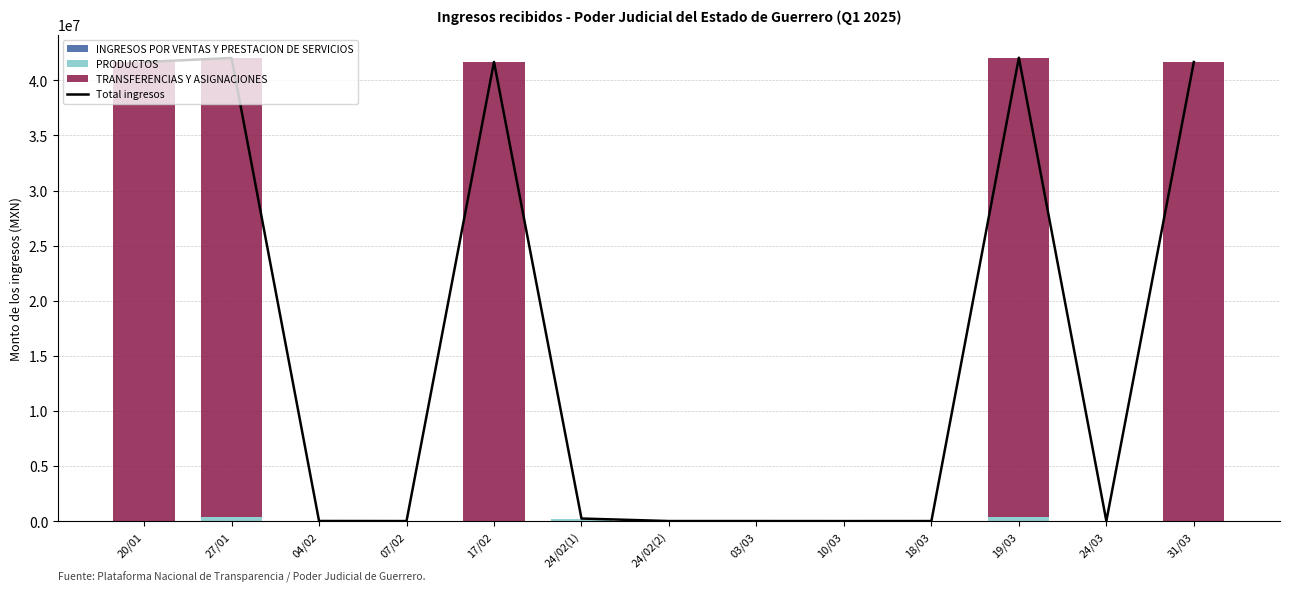

How many categories are shown in the chart?

13